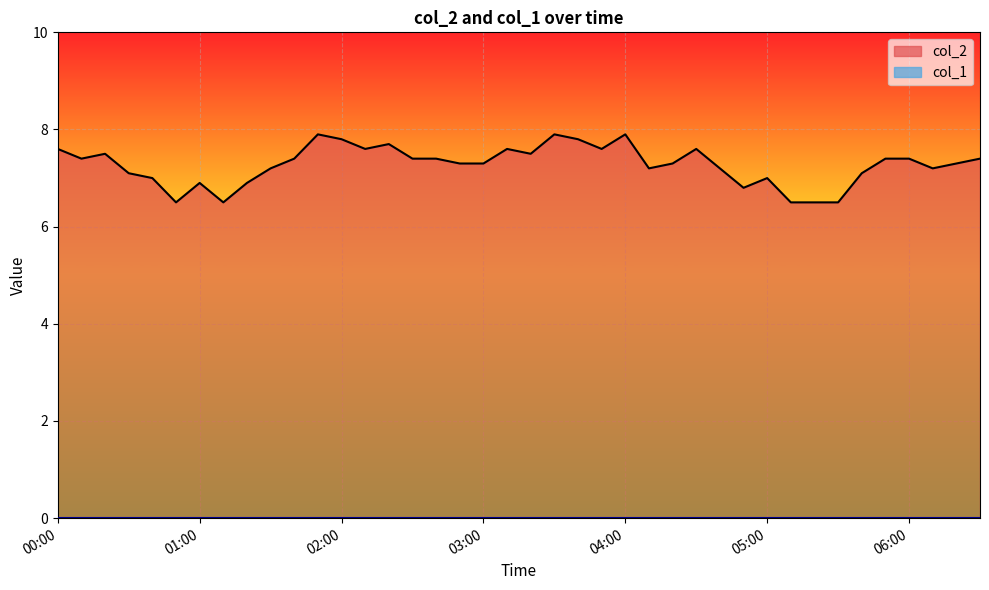

Rank the categories by value from lowest to highest.

00:50, 01:10, 05:10, 05:20, 05:30, 04:50, 01:00, 01:20, 00:40, 05:00, 00:30, 05:40, 01:30, 04:10, 04:40, 06:10, 02:50, 03:00, 04:20, 06:20, 00:10, 01:40, 02:30, 02:40, 05:50, 06:00, 06:30, 00:20, 03:20, 00:00, 02:10, 03:10, 03:50, 04:30, 02:20, 02:00, 03:40, 01:50, 03:30, 04:00